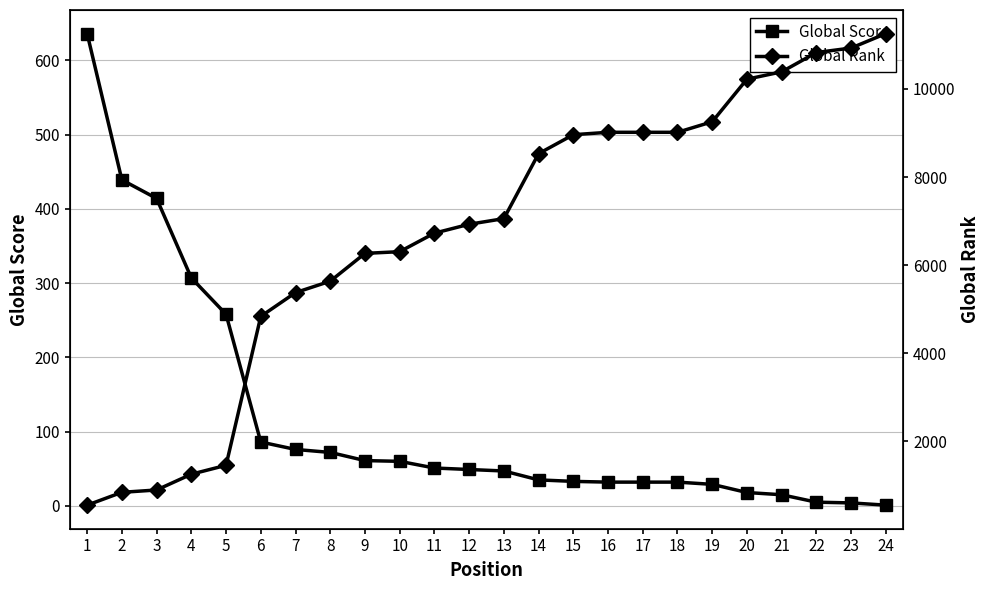

What is the spread (max minus min) of values at 23?

10924